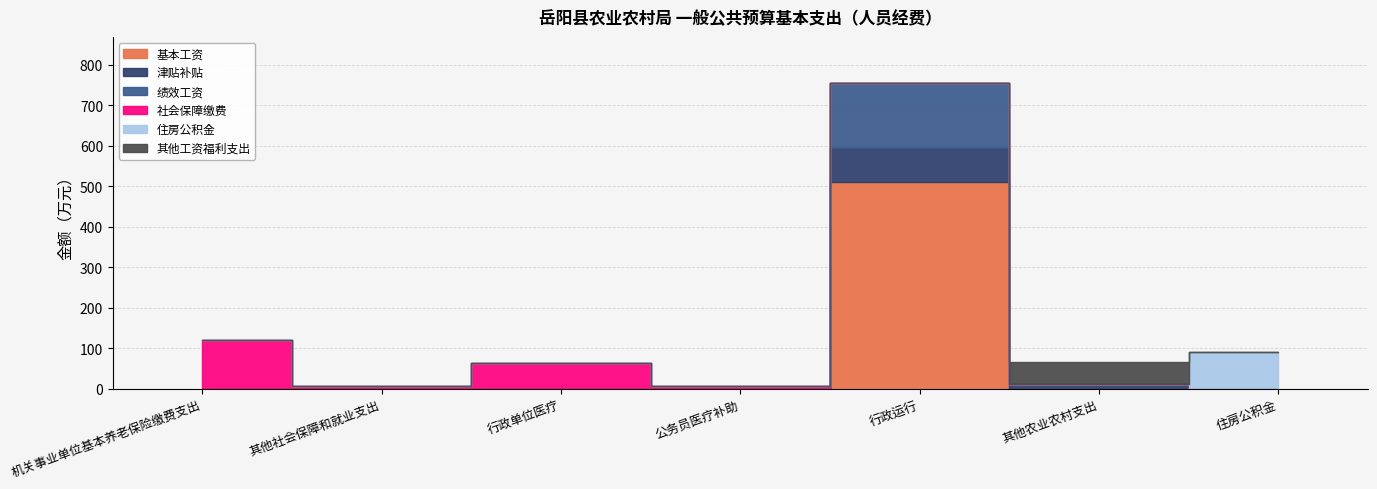

True or false: 住房公积金 and 基本工资 intersect in this chart.

False